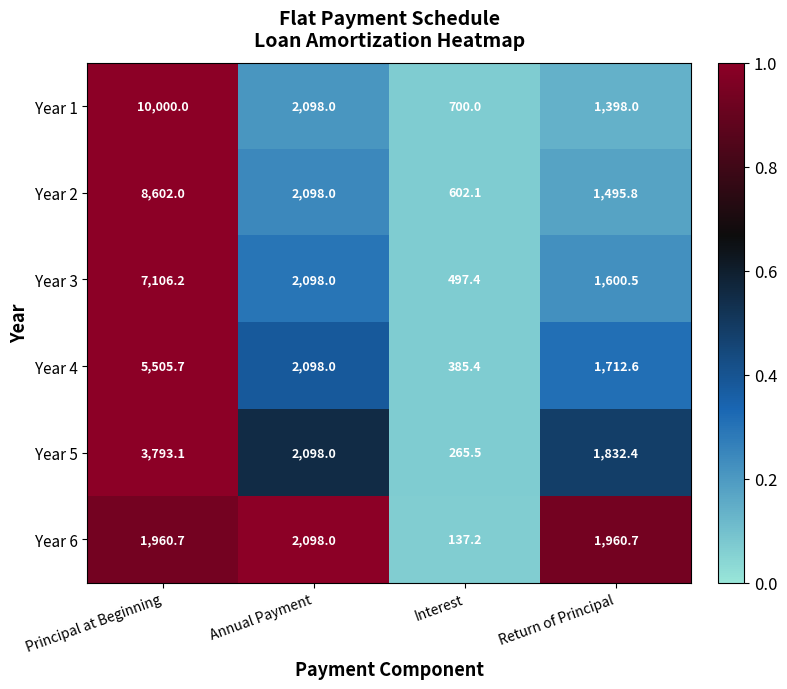

Where does the Year 3 series first go above 2098?

Principal at Beginning